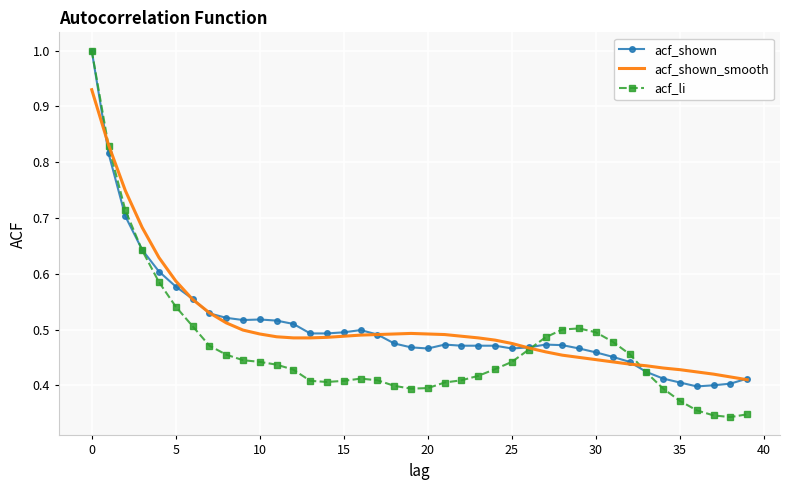

What is the highest value of the acf_shown series?

1.0